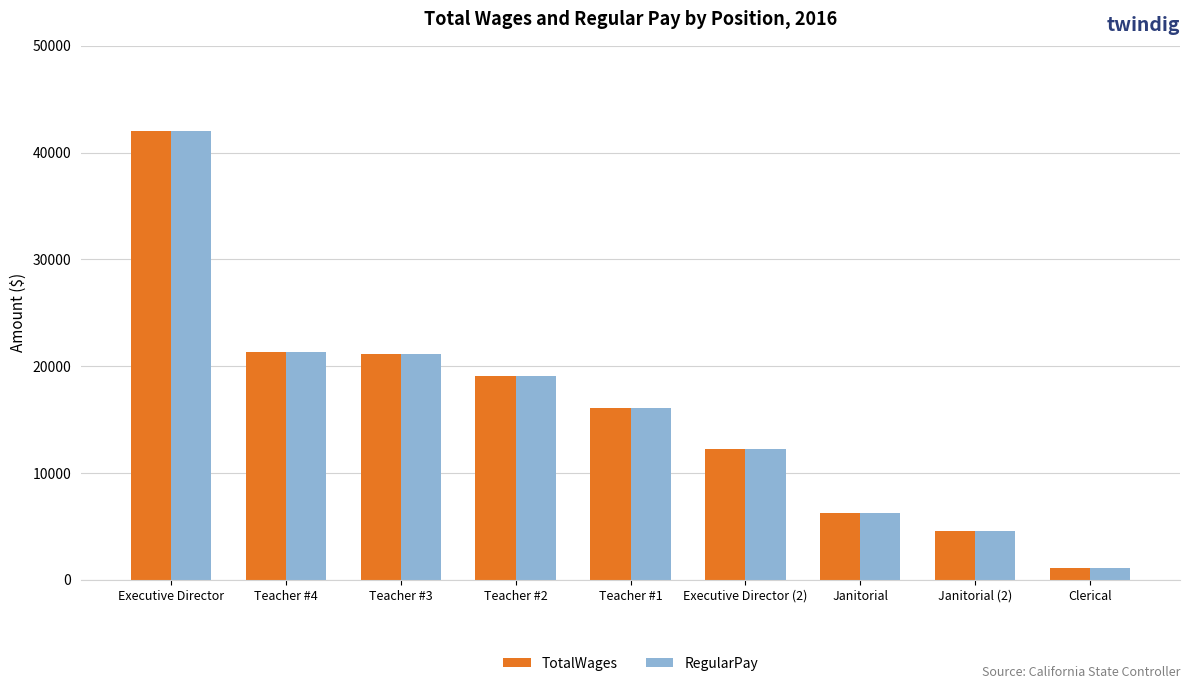

What is the minimum value shown in the chart?

1101